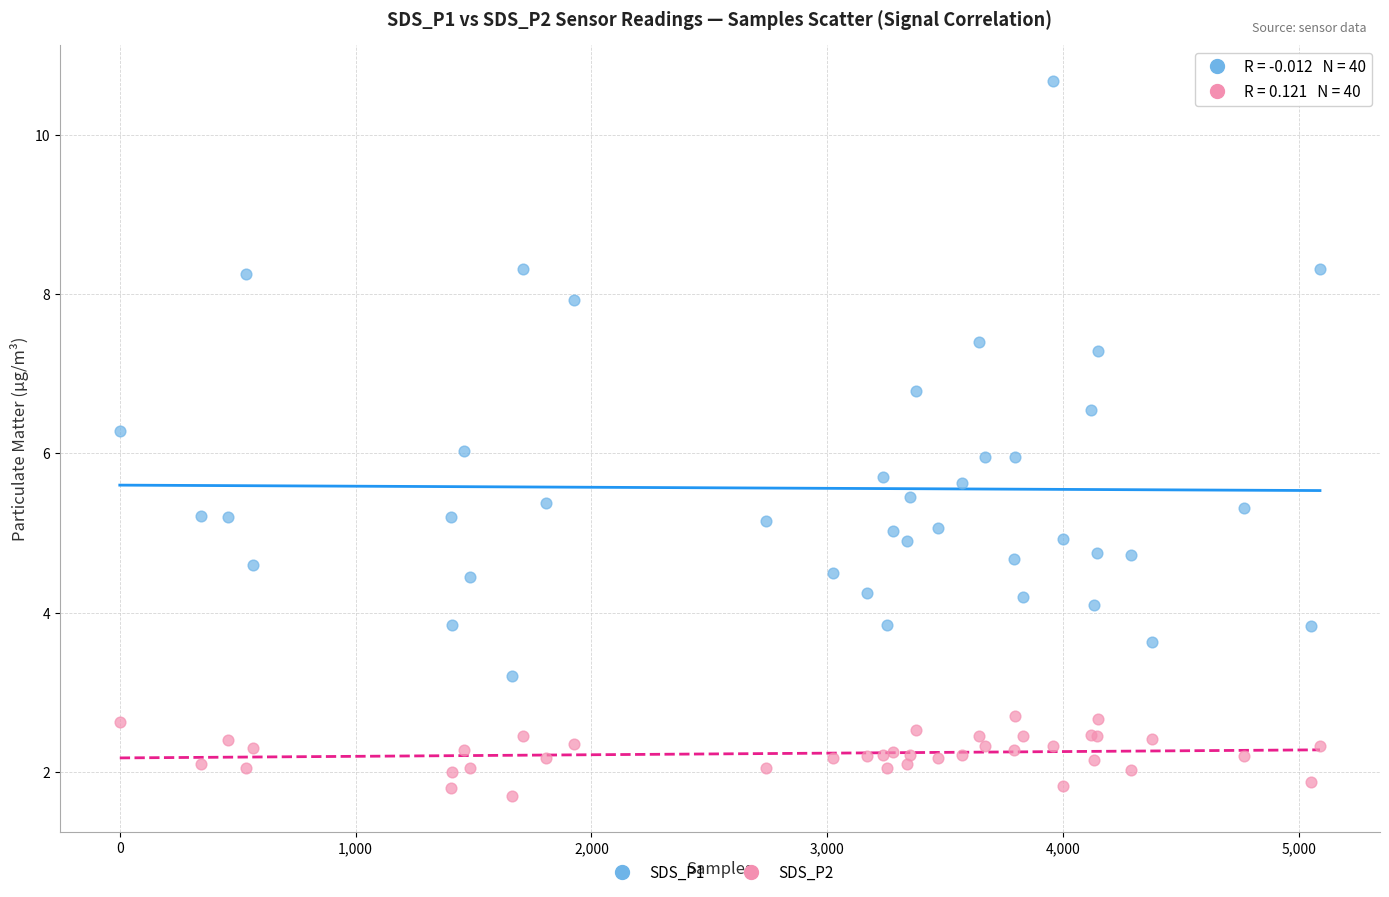

Which series has the widest spread of Y values?

SDS_P1